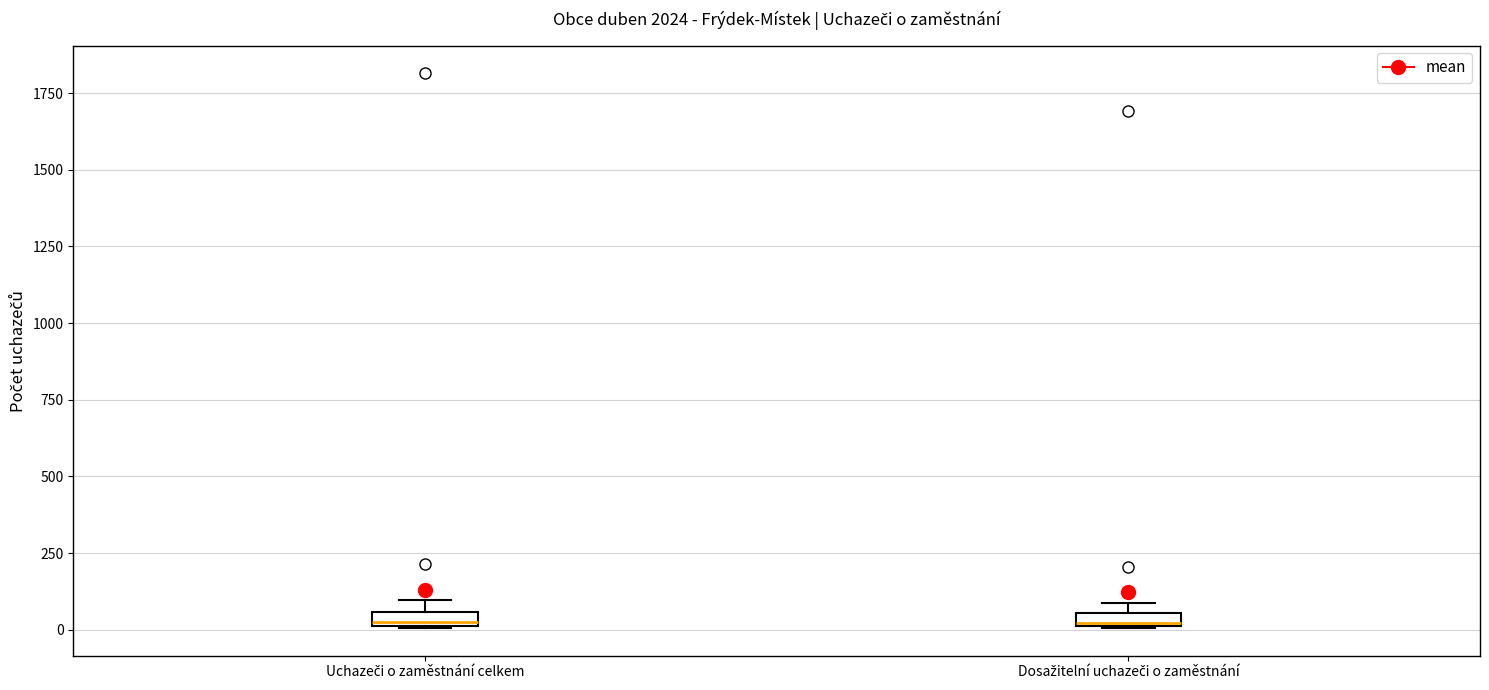

Where is the upper edge of the box for Uchazeči o zaměstnání celkem on the y-axis? The values are not printed on the chart, so give them approximately, as read against the axis.

50